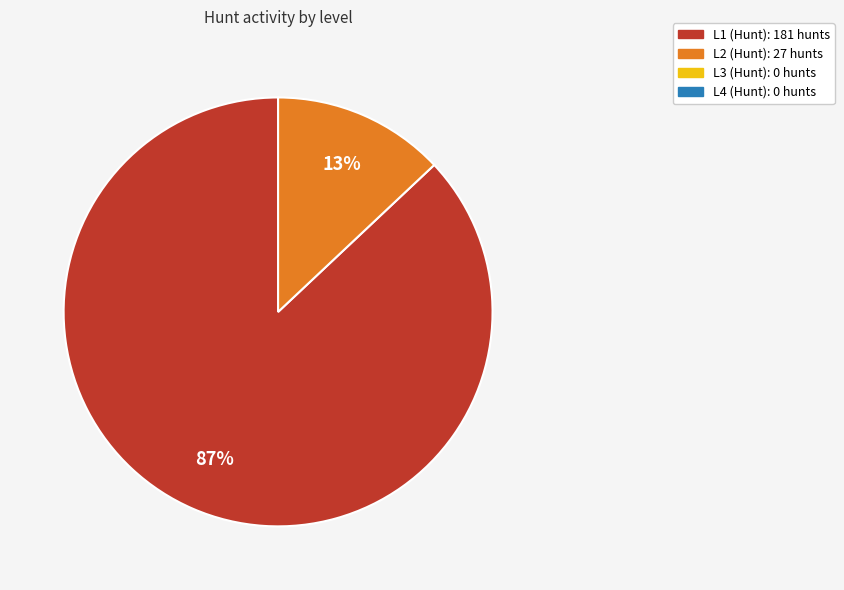

To the nearest percent, what is the difference between the largest and smallest slice percentages?

74%